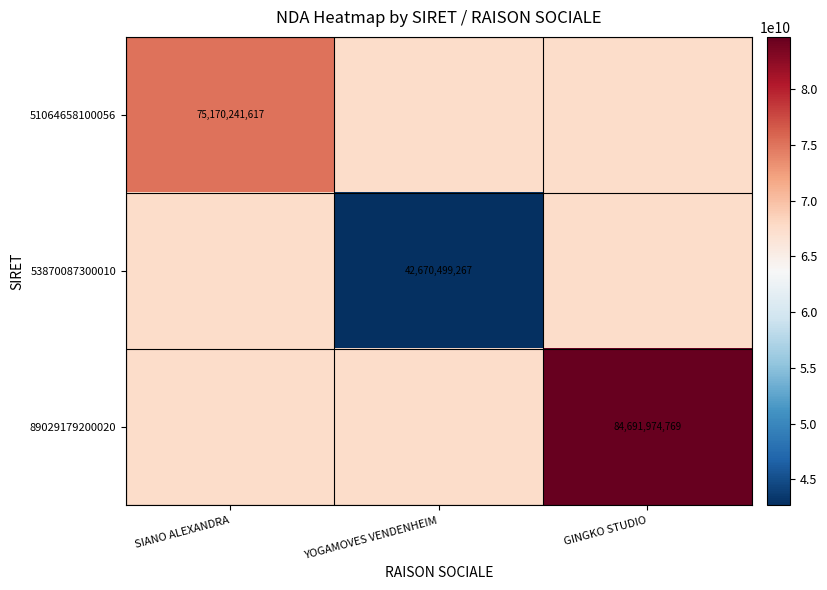

At which label does 53870087300010 reach its minimum?

YOGAMOVES VENDENHEIM